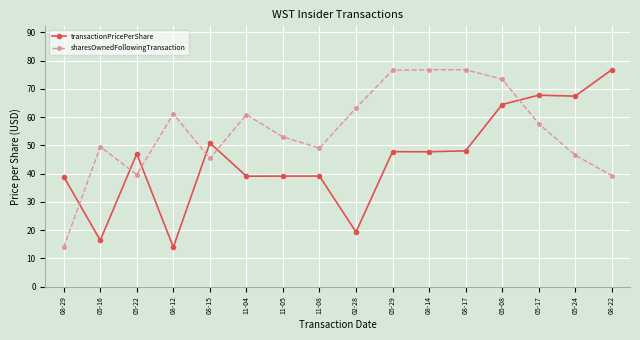

The transactionPricePerShare series shows 67.5 at 05-24. True or false?

True